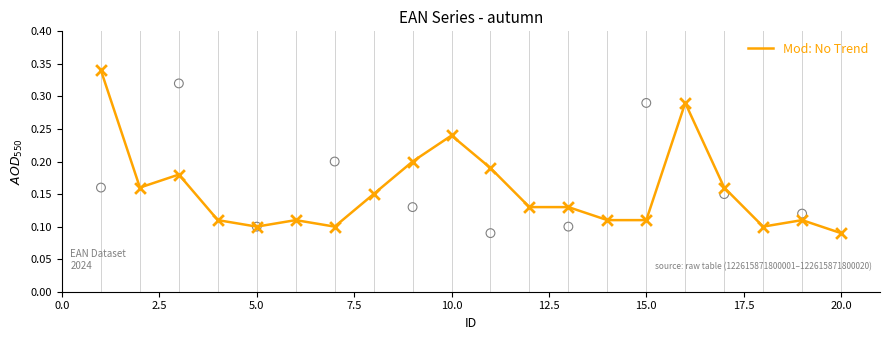

Where is Mod: No Trend nearest to the value 0?

20.0